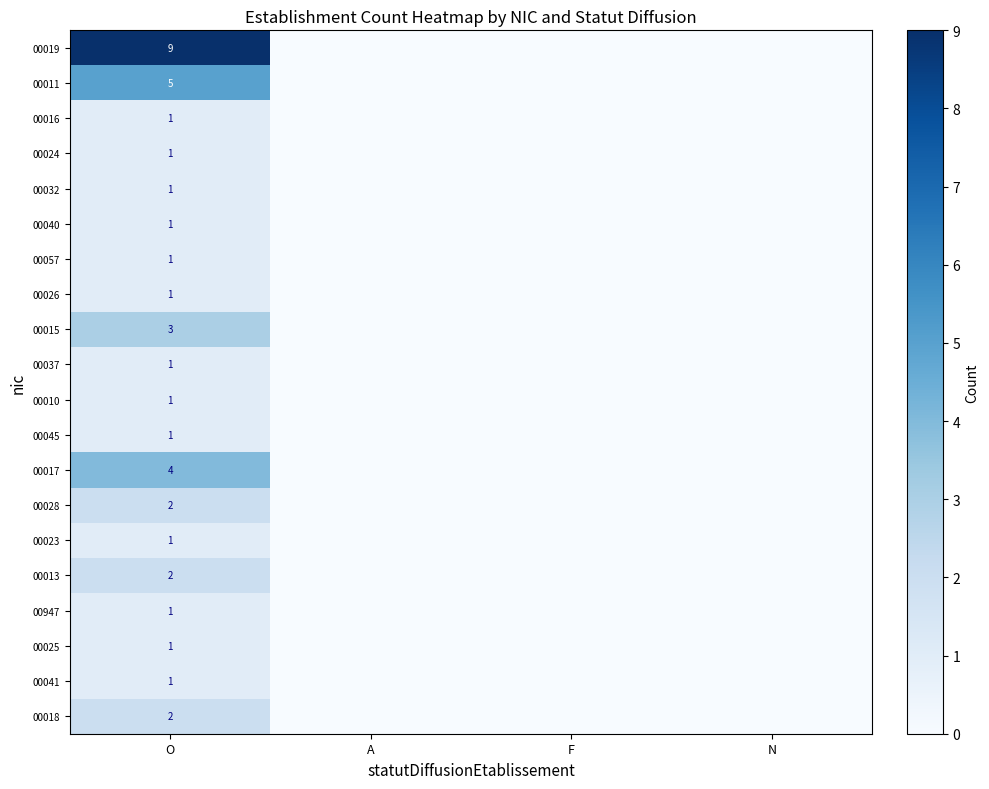

True or false: 00023 has a value of 0 at O.

False